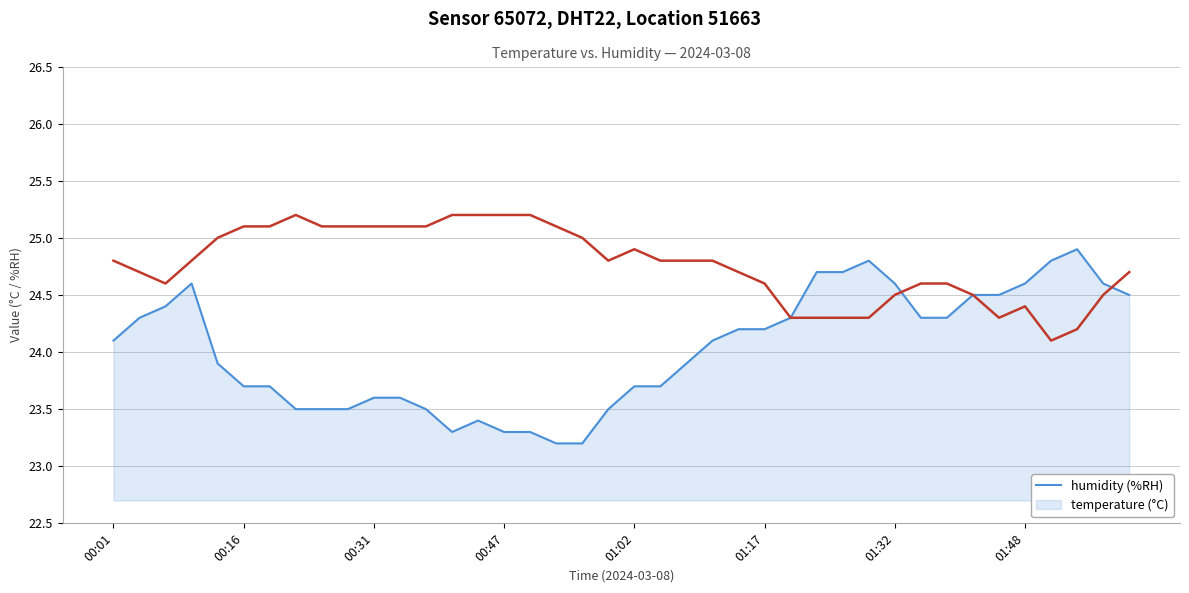

What is the greatest value displayed?

25.2